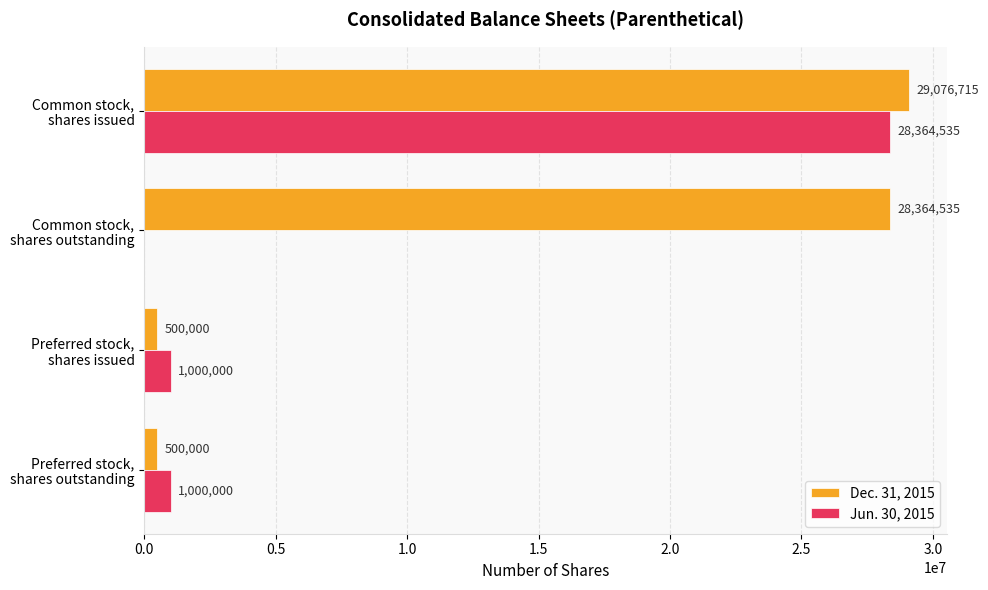

Which series has the largest total across all categories?

Dec. 31, 2015